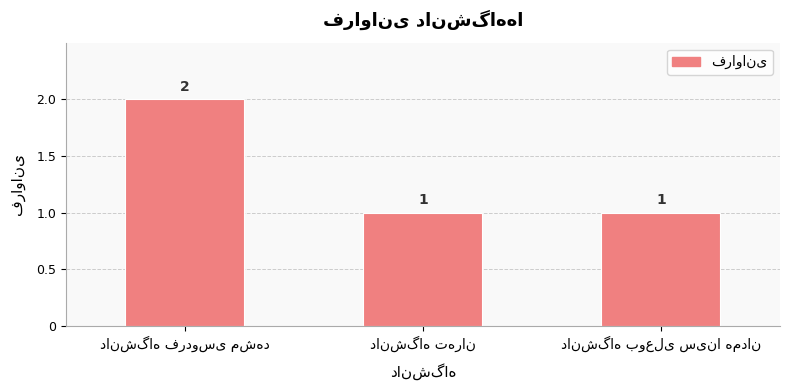

Count the values in the range 1 to 2.

3